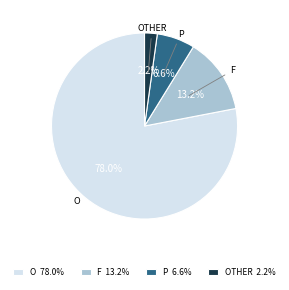

Which has a higher value, P 6.6% or F 13.2%?

F 13.2%